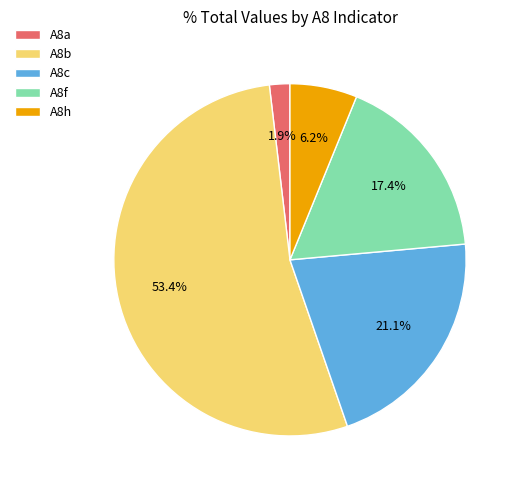

To the nearest percent, what is the average slice percentage?

20%